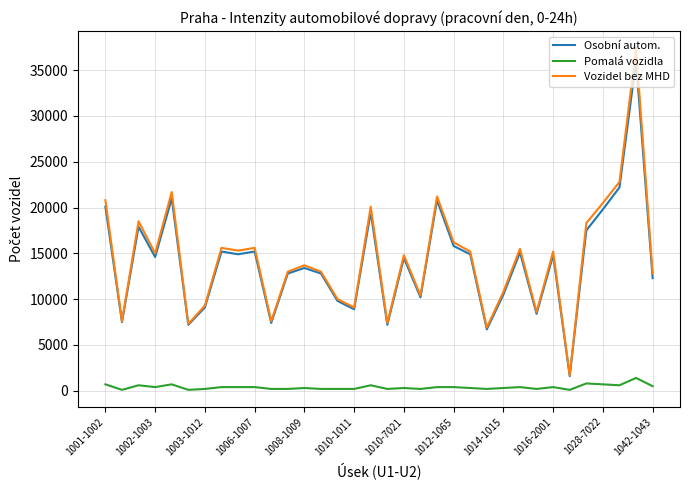

What is the maximum value for Osobní autom.?

36000